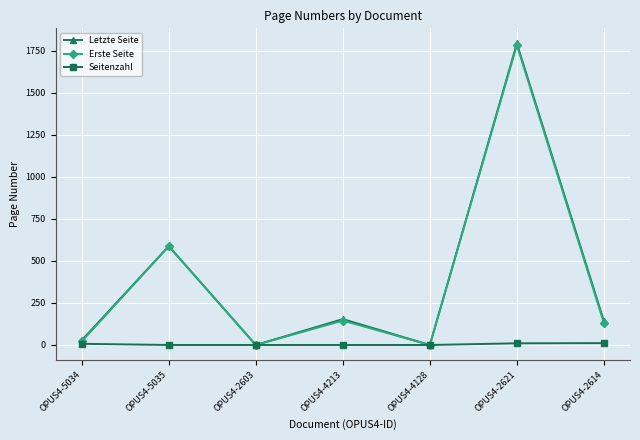

What is the value of the Erste Seite point at the 2nd from the left?

588